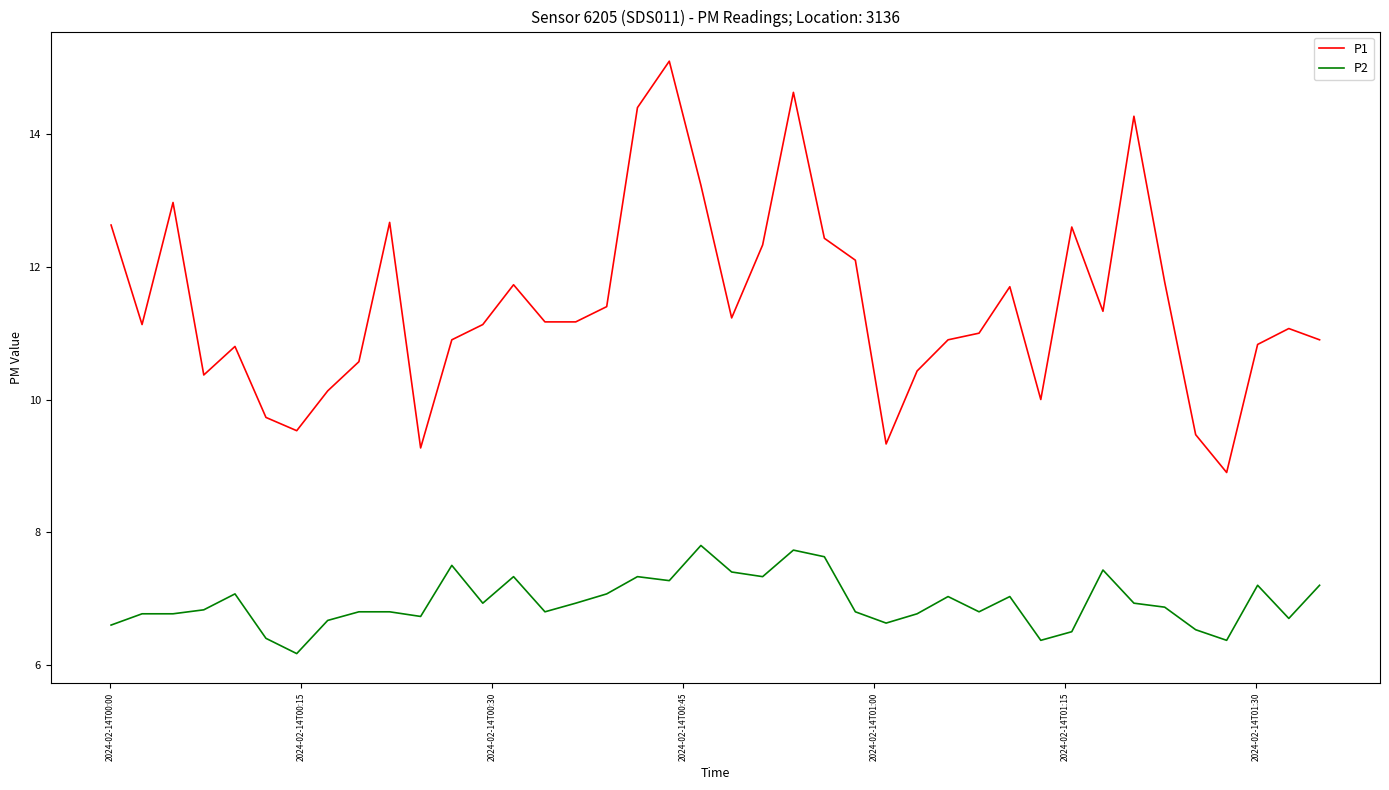

What is the maximum value shown in the chart?

15.1